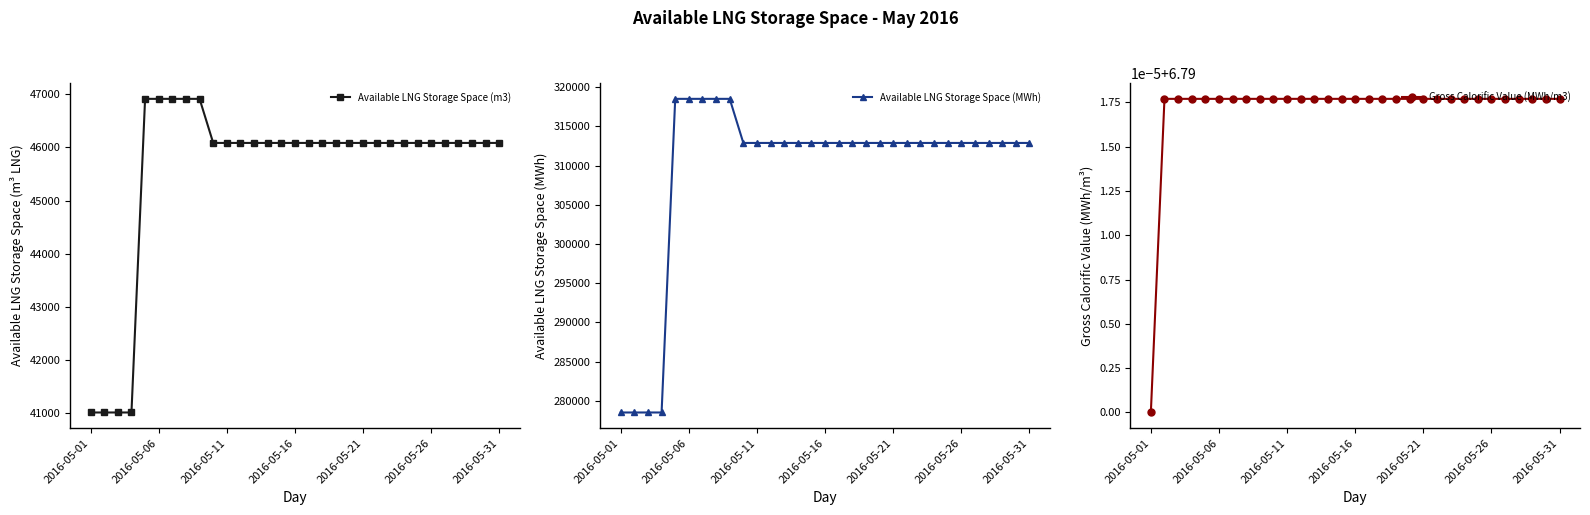

True or false: Available LNG Storage Space (m3) and Gross Calorific Value (MWh/m3) cross at least once.

False